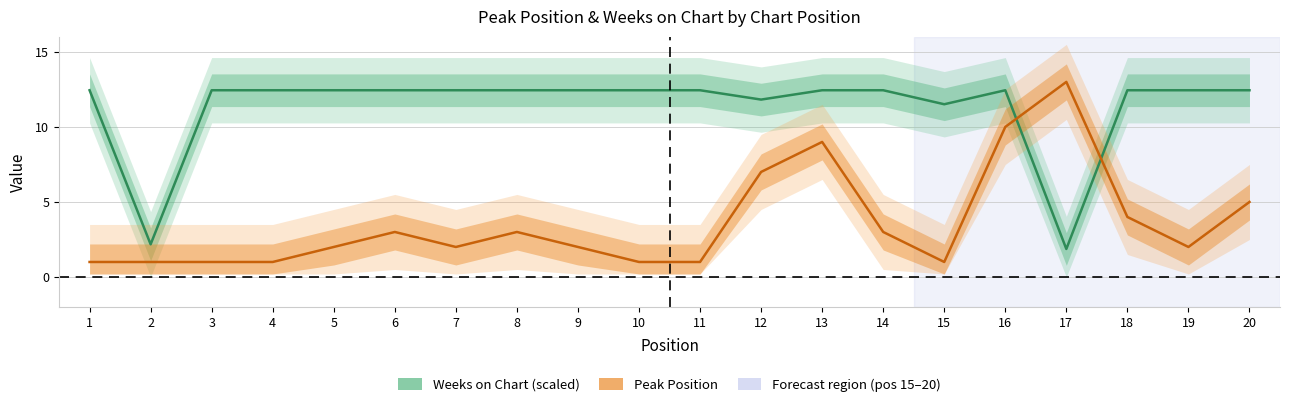

Which series has the largest total across all categories?

Weeks on Chart (scaled)